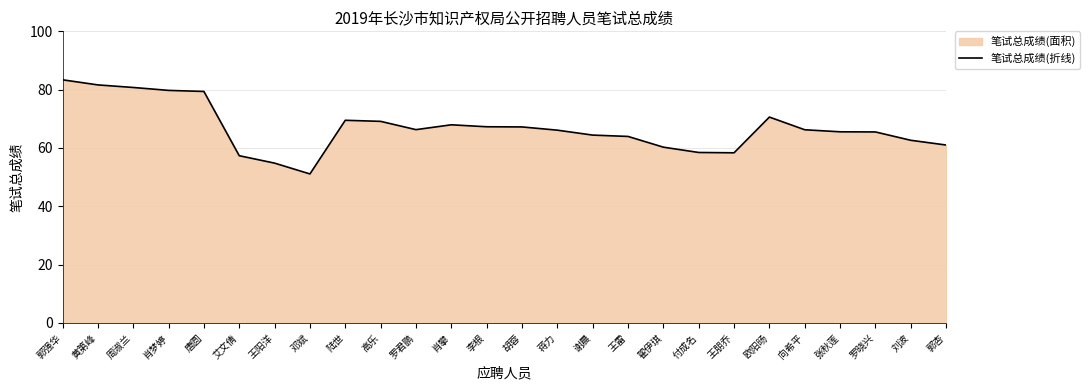

What is the greatest value displayed?

83.4